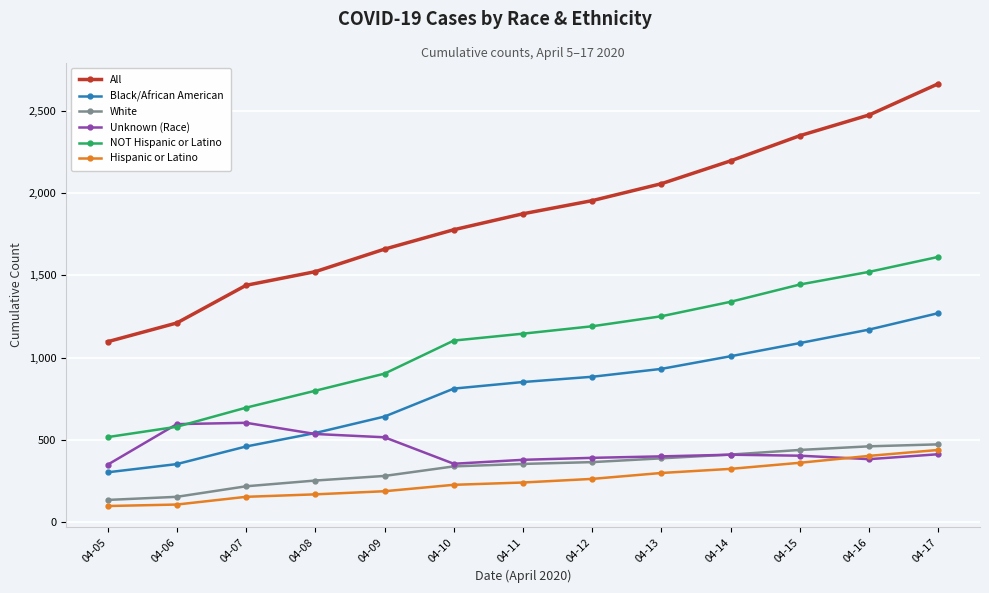

What is the greatest value displayed?

2666